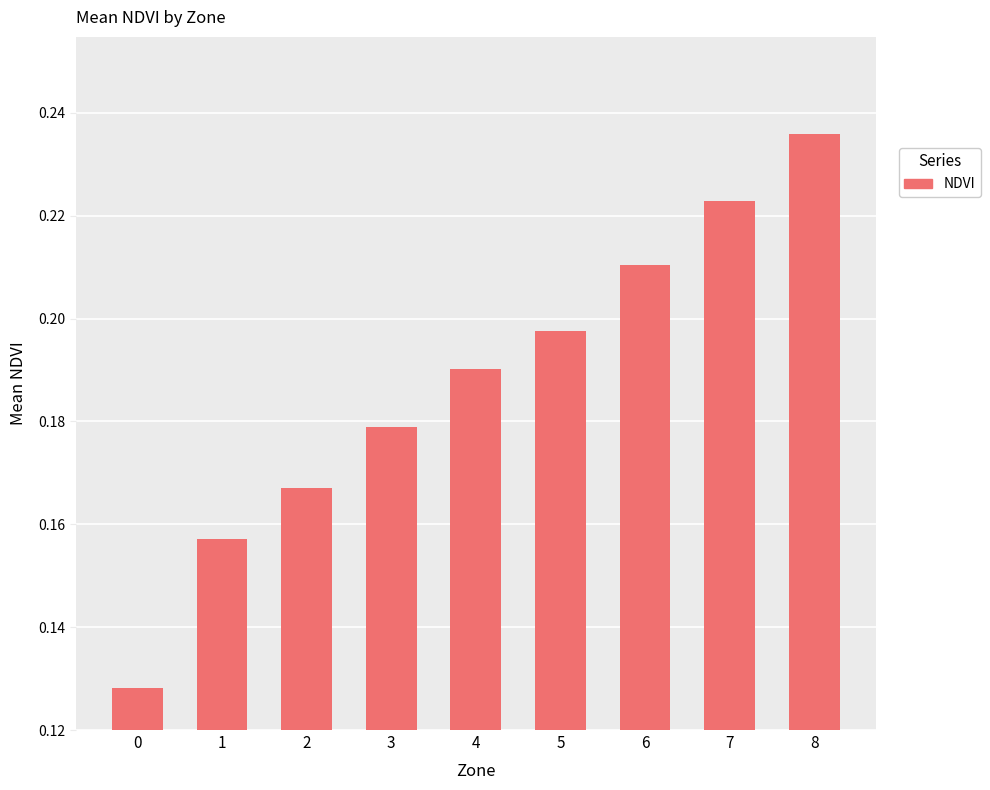

Count the number of categories in the chart.

9